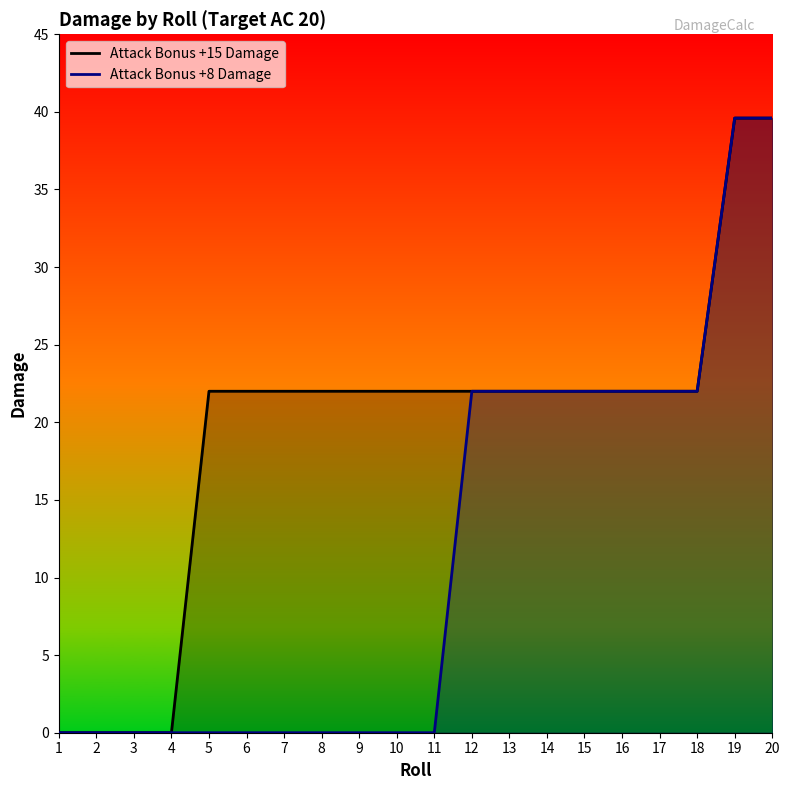

True or false: Attack Bonus +8 Damage and Attack Bonus +15 Damage cross at least once.

False